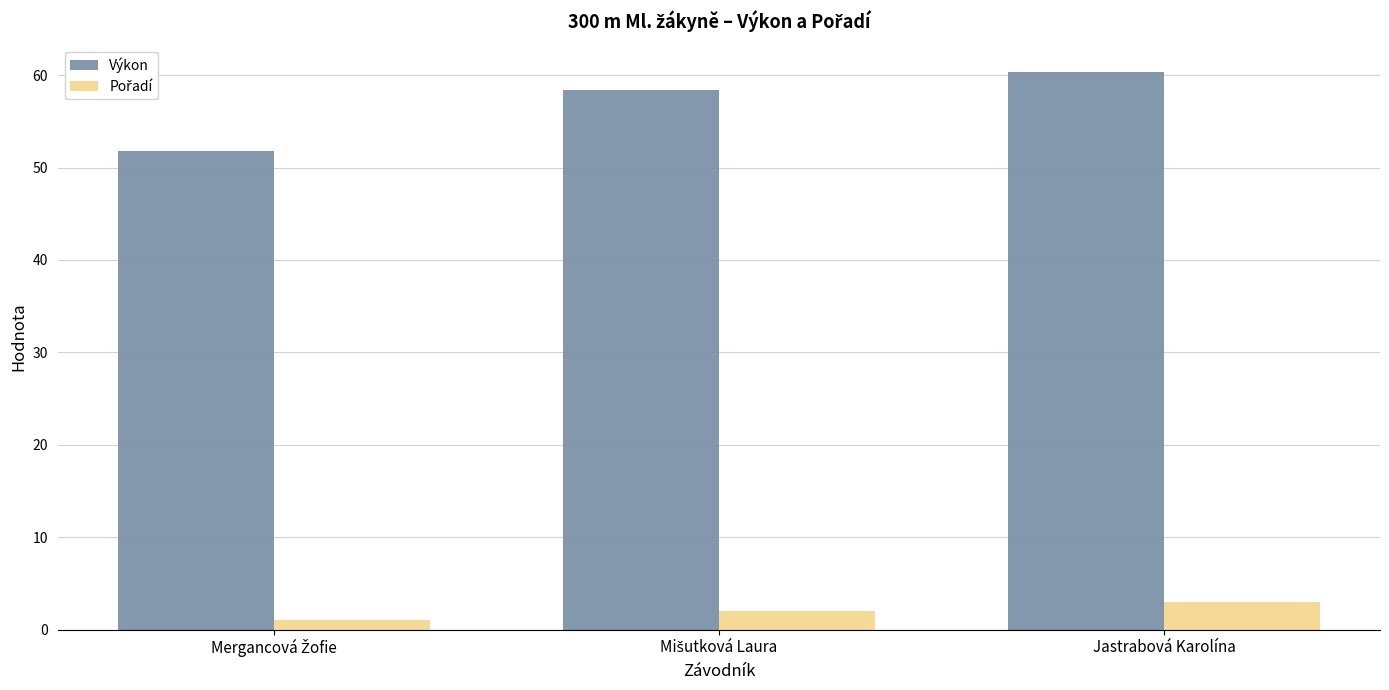

What is the approximate value of Výkon at Jastrabová Karolína?

60.3